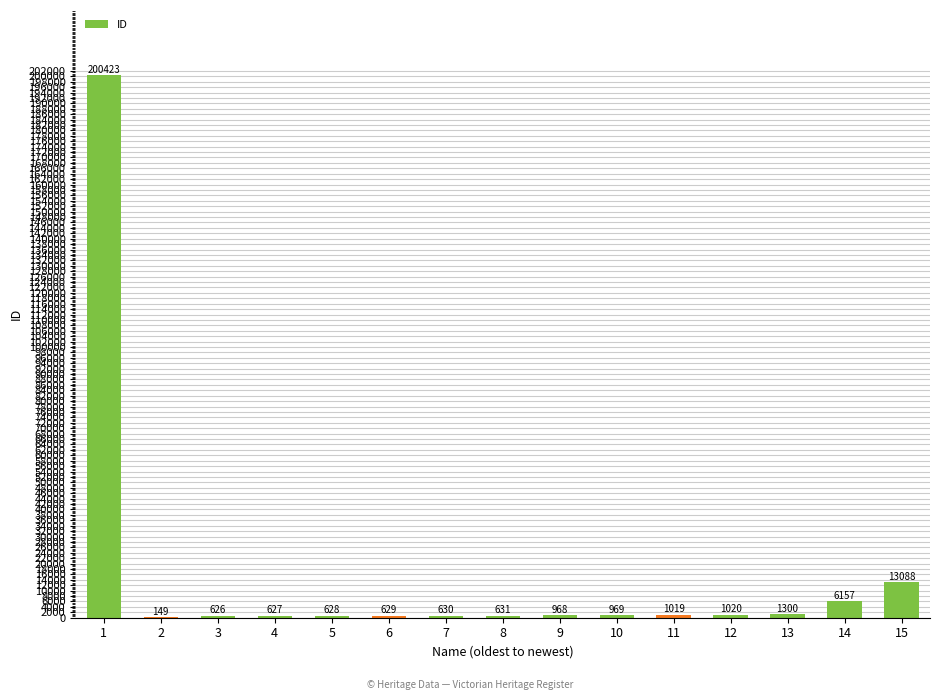

Is it true that the value at 4 is 627?

True